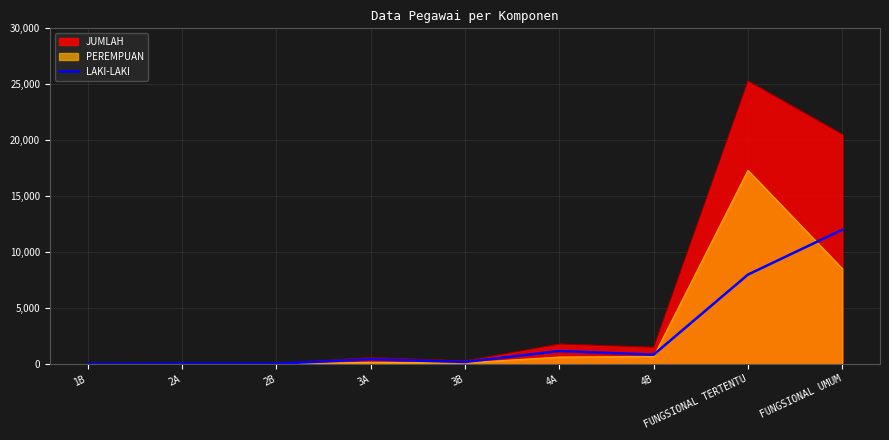

What is the average value?

2518